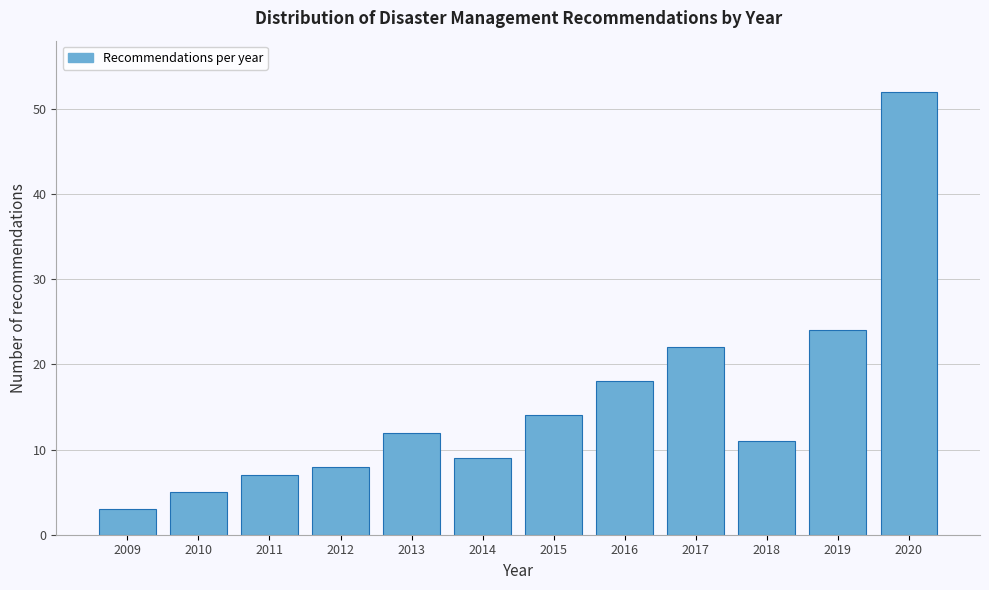

Reading right to left, list all the values displayed in this chart.

52	24	11	22	18	14	9	12	8	7	5	3